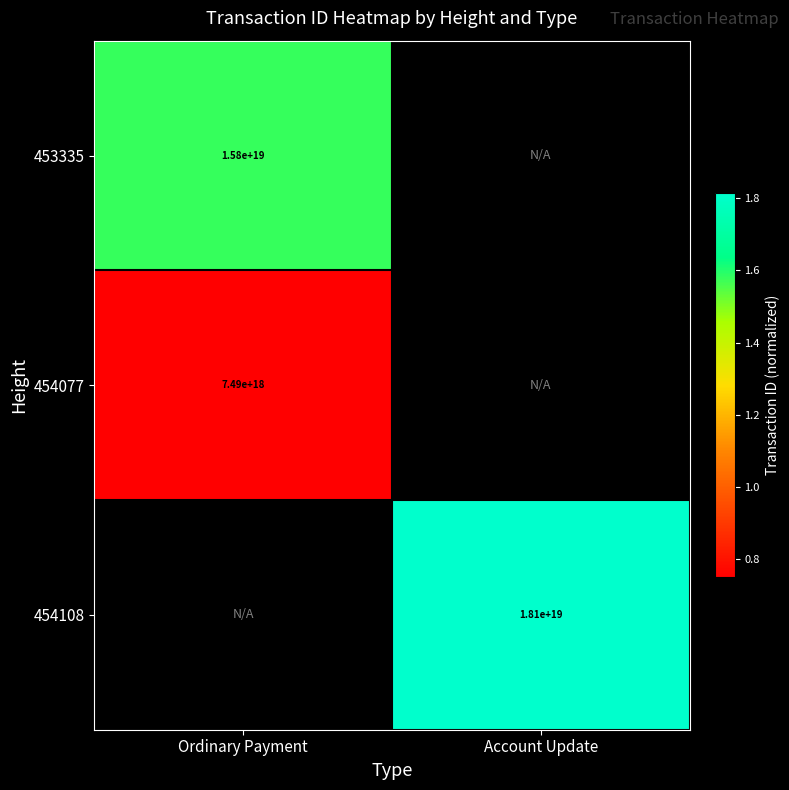

The value of 454077 at Ordinary Payment is 10187683222388637696. True or false?

False